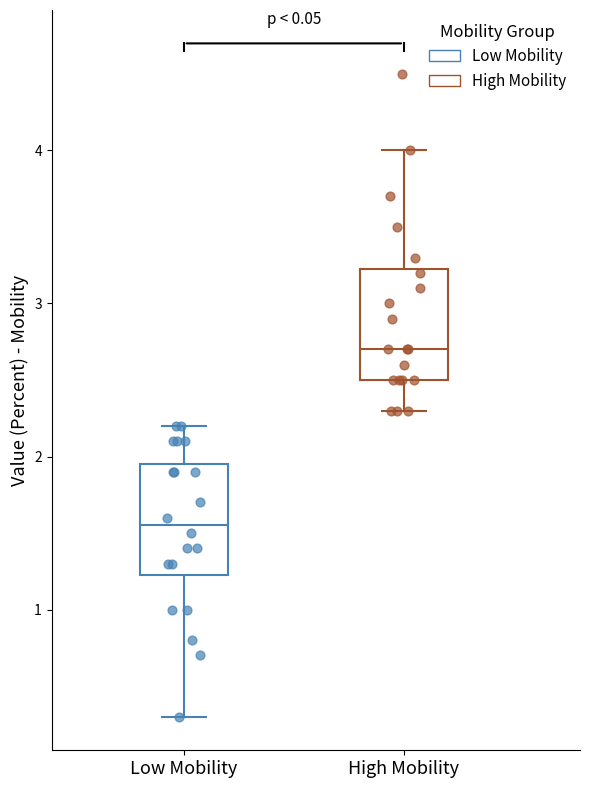

Where does the median line of the box for High Mobility sit on the y-axis? The values are not printed on the chart, so give them approximately, as read against the axis.

2.7